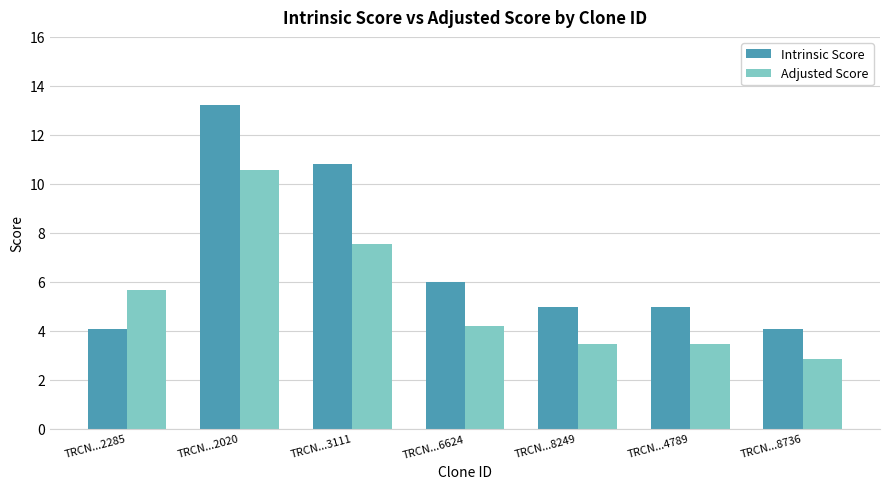

Count the number of data series in this chart.

2